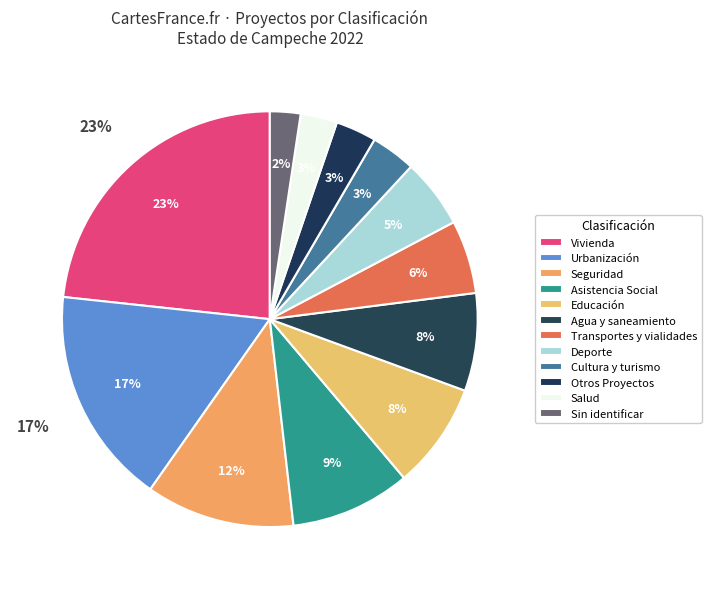

To the nearest percent, what is the combined percentage of Cultura y turismo and Educación?

12%